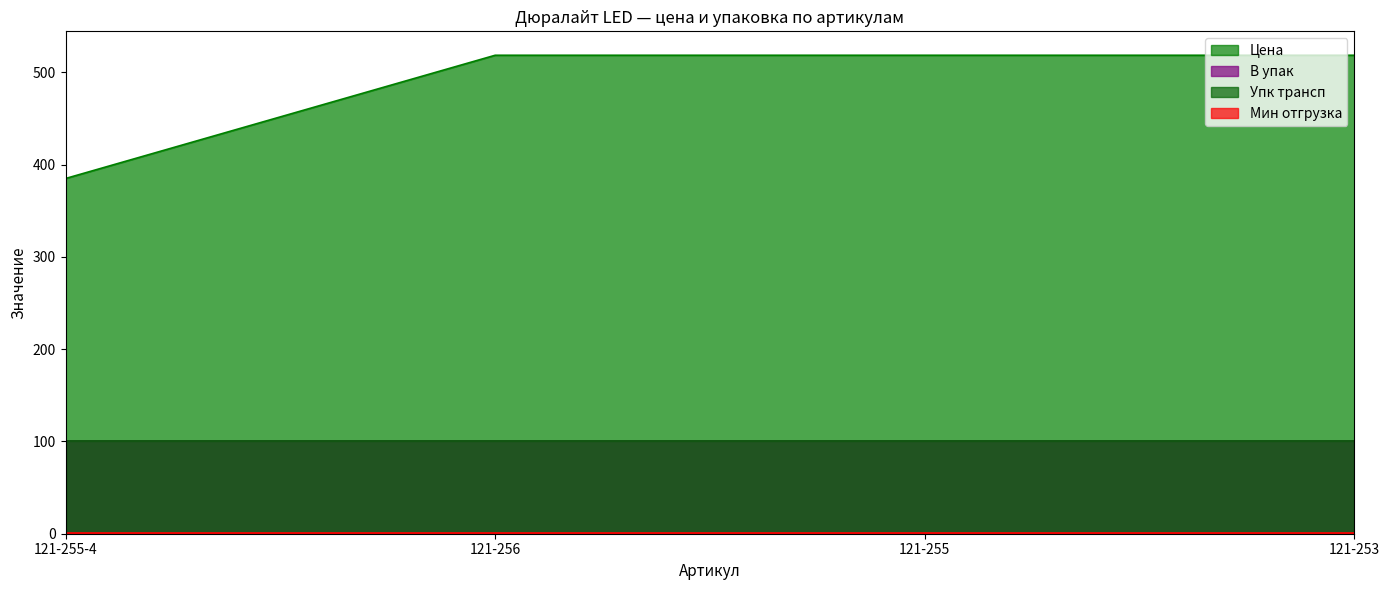

Count the number of categories in the chart.

4